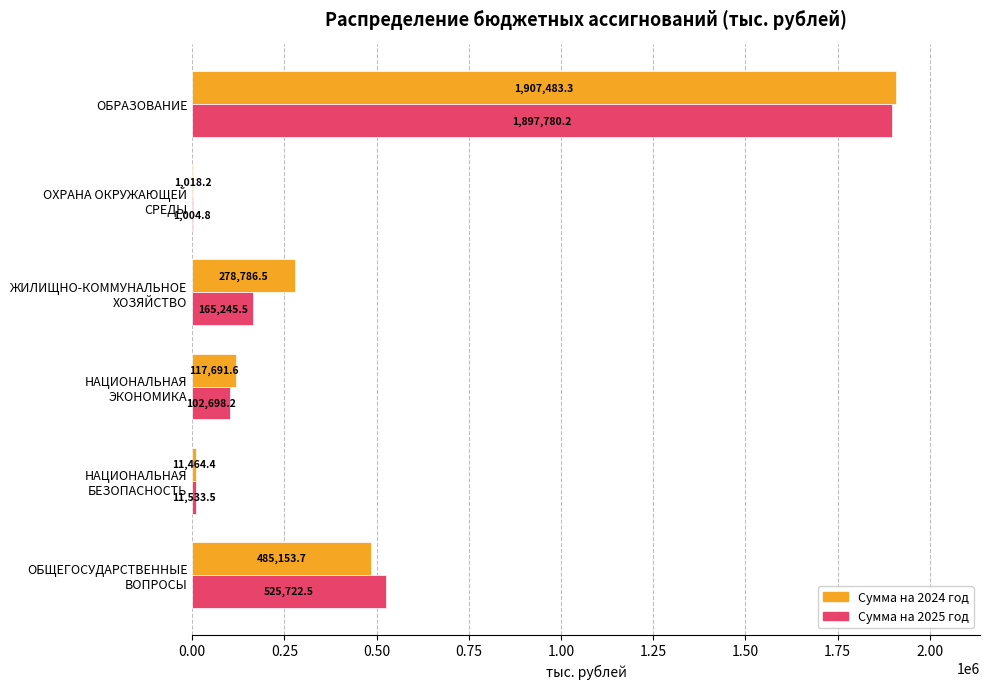

What is the sum of all Сумма на 2024 год values?

2801597.7